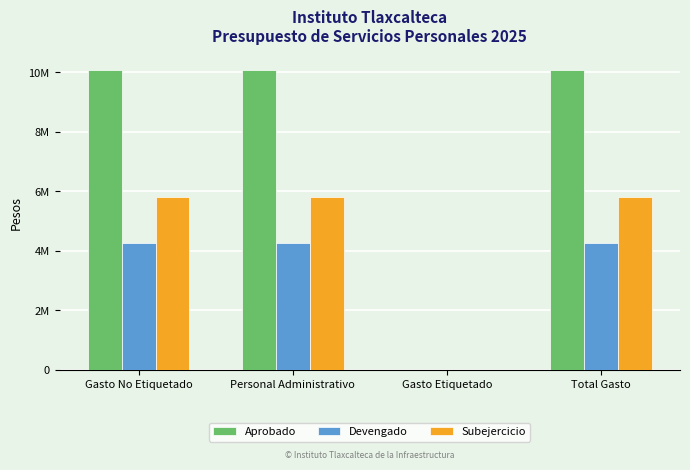

Which series has the largest total across all categories?

Aprobado